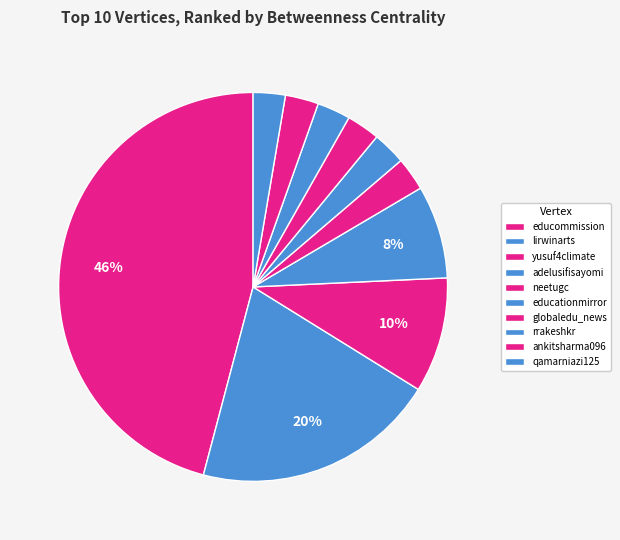

Count the number of slices in the pie.

10